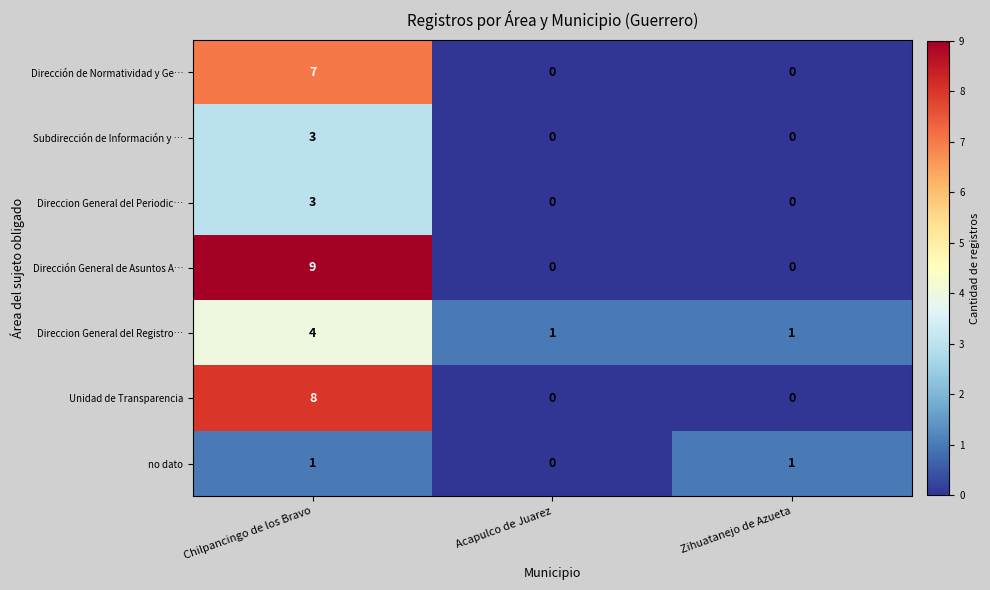

At which label does Direccion General del Periodic… reach its peak?

Chilpancingo de los Bravo